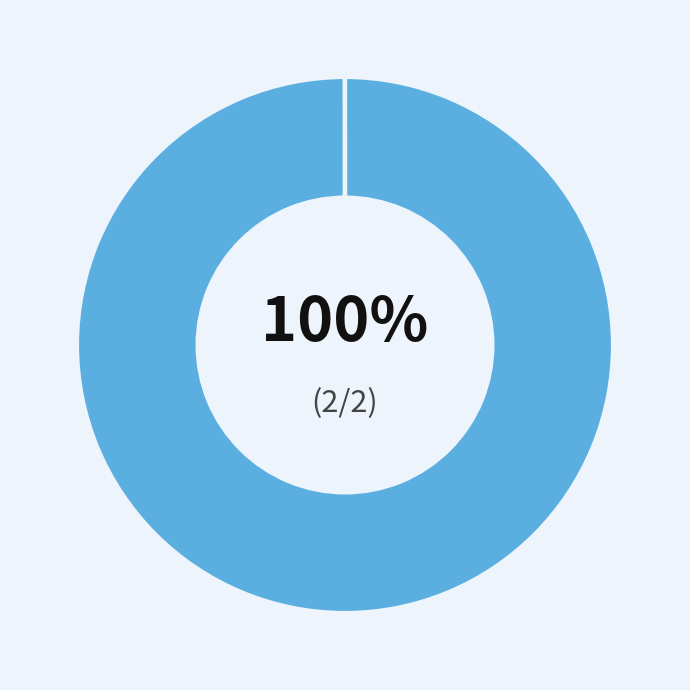

Is there a majority slice in this chart?

Yes